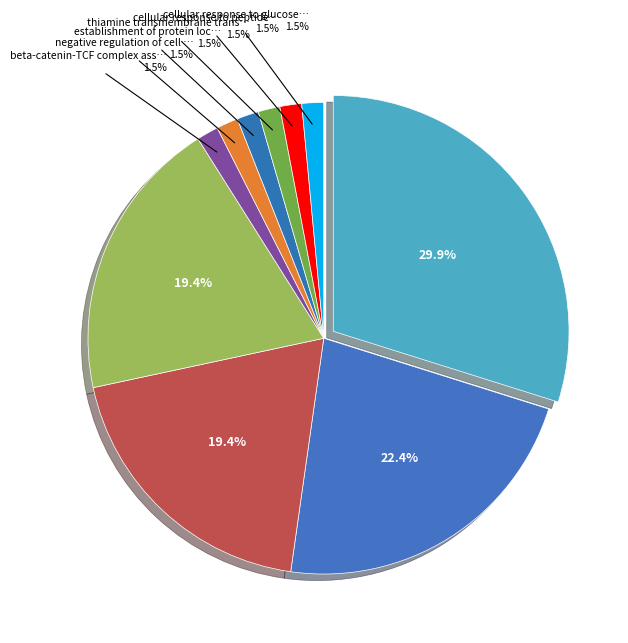

How many slices are in this pie chart?

10